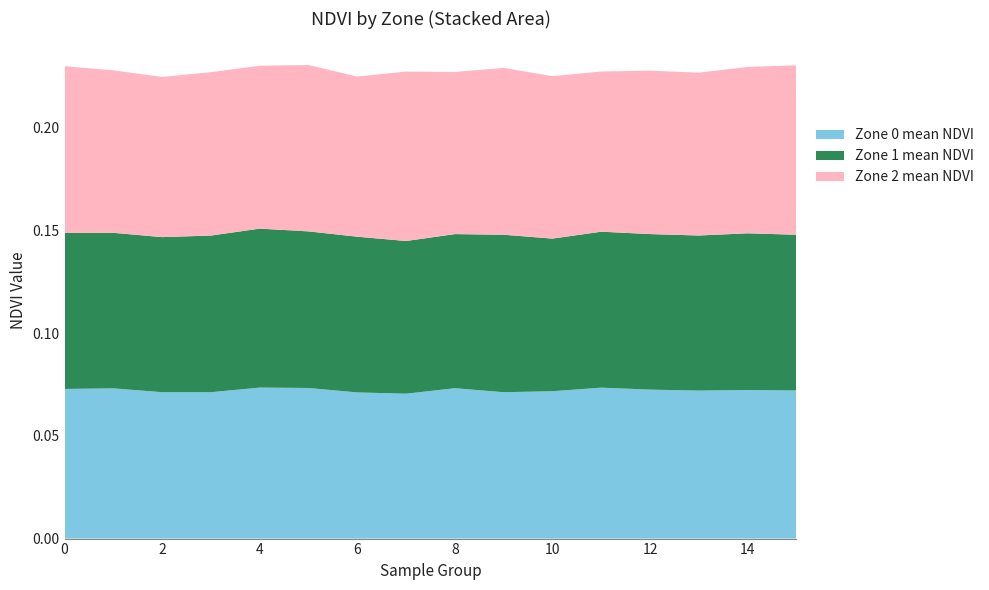

Reading left to right, extract all data points from this chart.

Zone 0 mean NDVI: 0.1	0.1	0.1	0.1	0.1	0.1	0.1	0.1	0.1	0.1	0.1	0.1	0.1	0.1	0.1	0.1
Zone 1 mean NDVI: 0.1	0.1	0.1	0.1	0.1	0.1	0.1	0.1	0.1	0.1	0.1	0.1	0.1	0.1	0.1	0.1
Zone 2 mean NDVI: 0.1	0.1	0.1	0.1	0.1	0.1	0.1	0.1	0.1	0.1	0.1	0.1	0.1	0.1	0.1	0.1